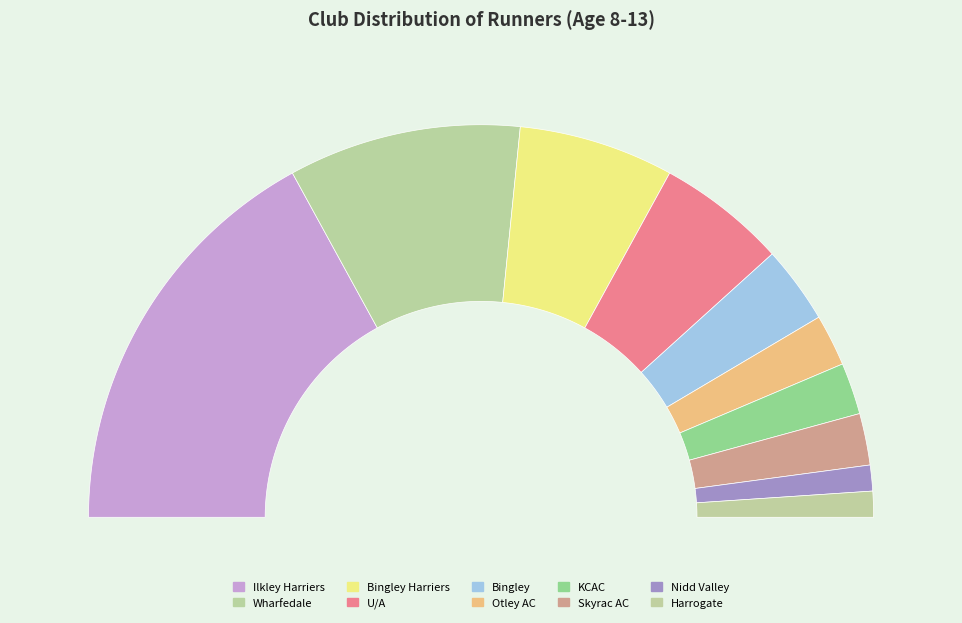

To the nearest percent, what is the difference between the largest and smallest slice percentages?

32%